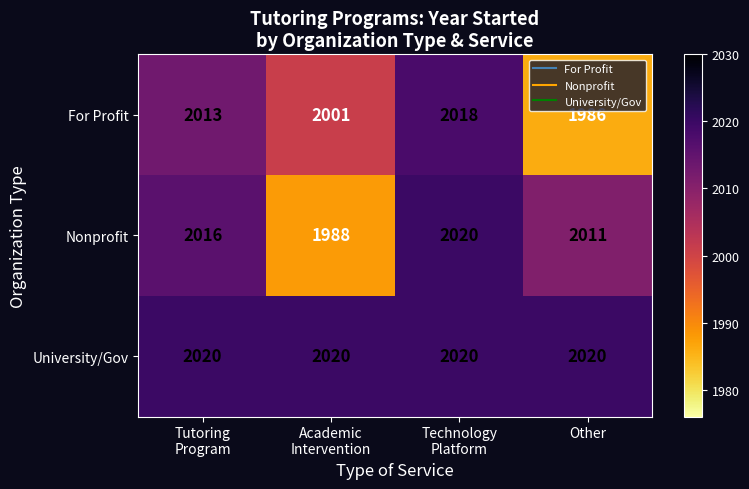

At how many categories does at least one series exceed 2000?

4